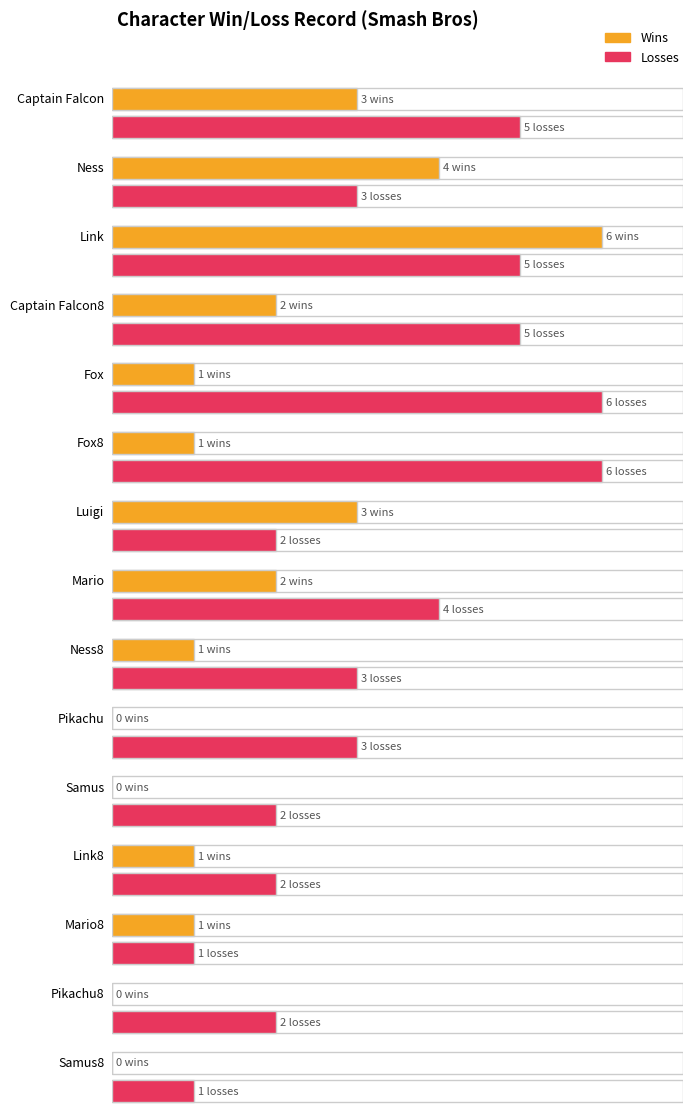

True or false: Losses has a value of 6 at Fox.

True